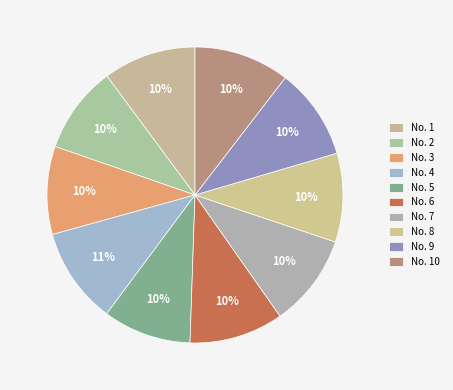

Rank the categories by value from lowest to highest.

2, 3, 5, 8, 9, 7, 1, 6, 10, 4